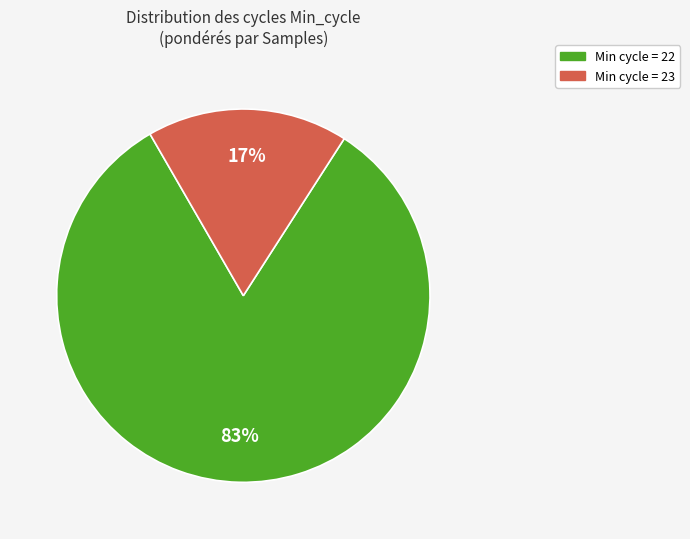

How many segments does this pie chart have?

2